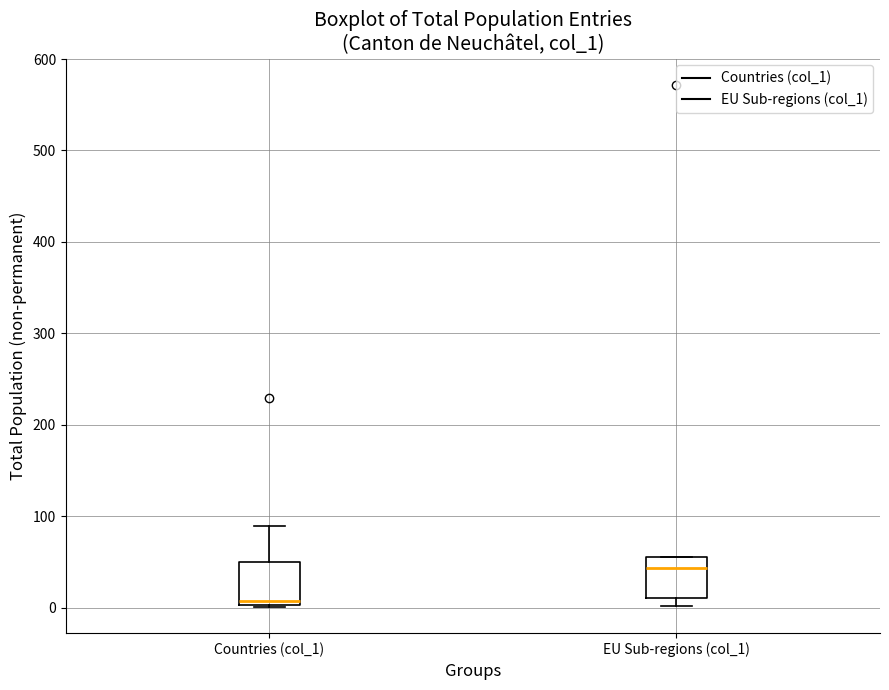

Which box has the lowest median line?

Countries (col_1)